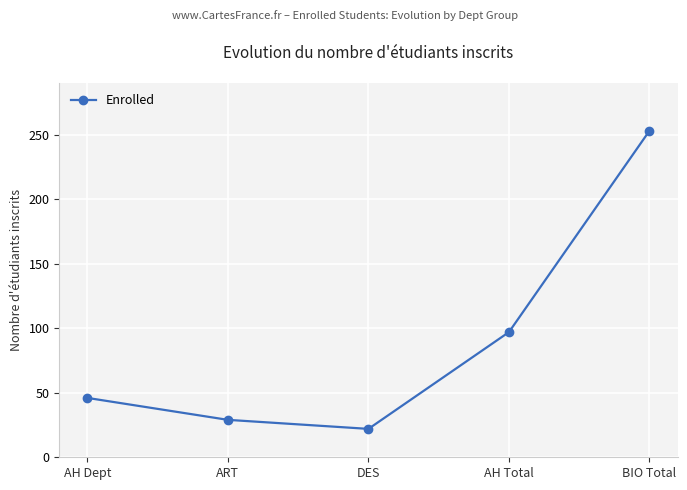

What is the label of the 5th point from the left?

BIO Total